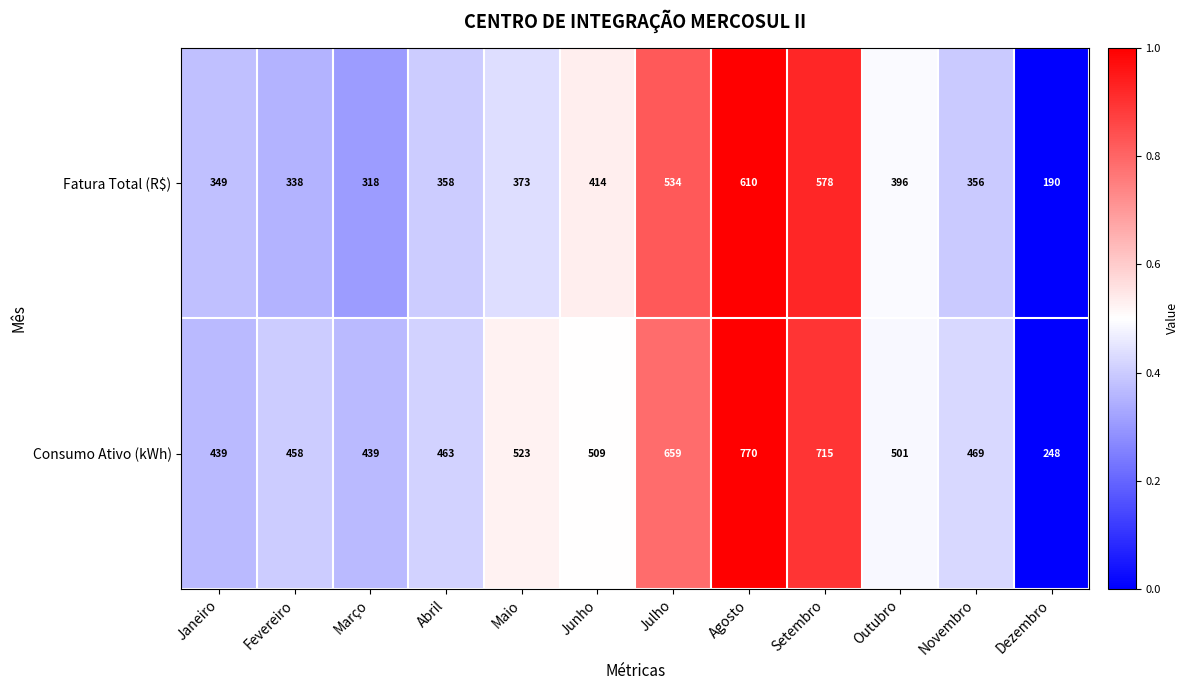

How many data points does each series have?

12